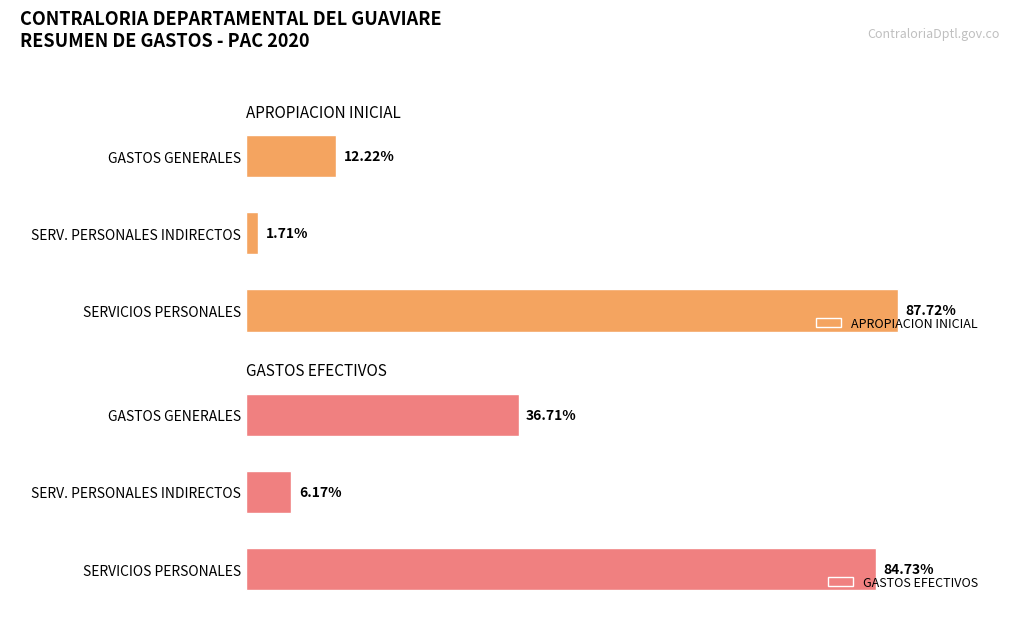

How many APROPIACION INICIAL values are between 12849993 and 657894826?

3